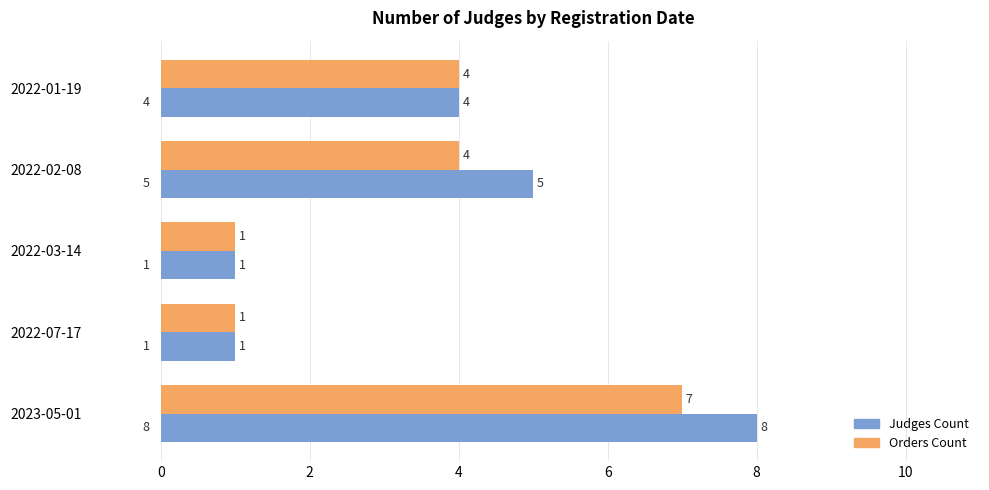

The value of Orders Count at 2022-03-14 is 2. True or false?

False